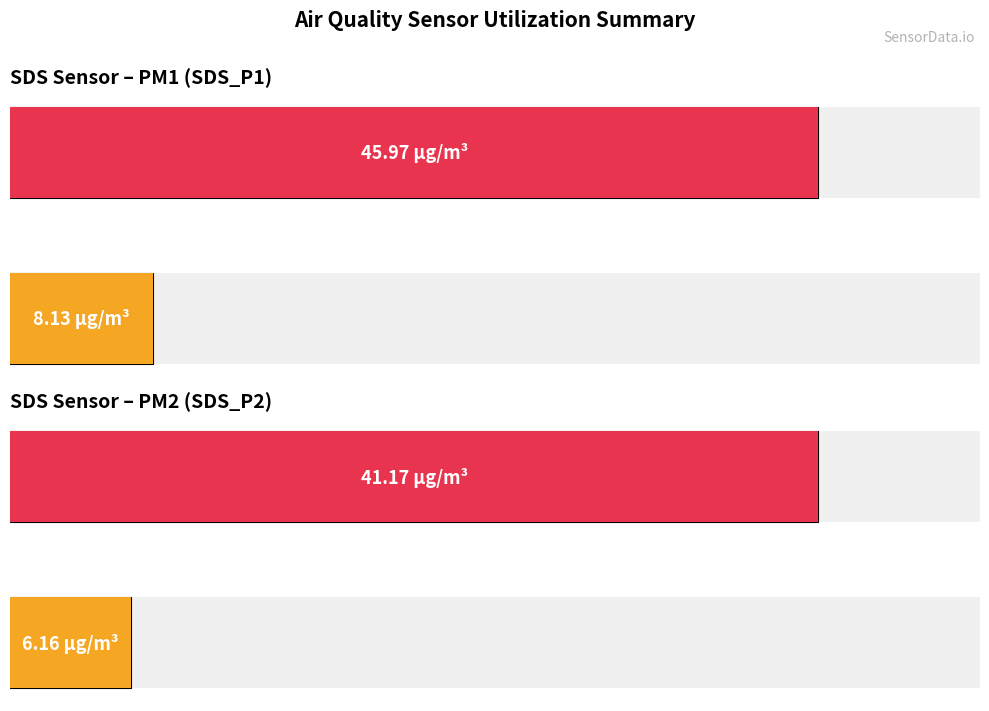

Reading left to right, what are all the values shown in this chart?

SDS_P1: 8.1	46.0
SDS_P2: 6.2	41.2